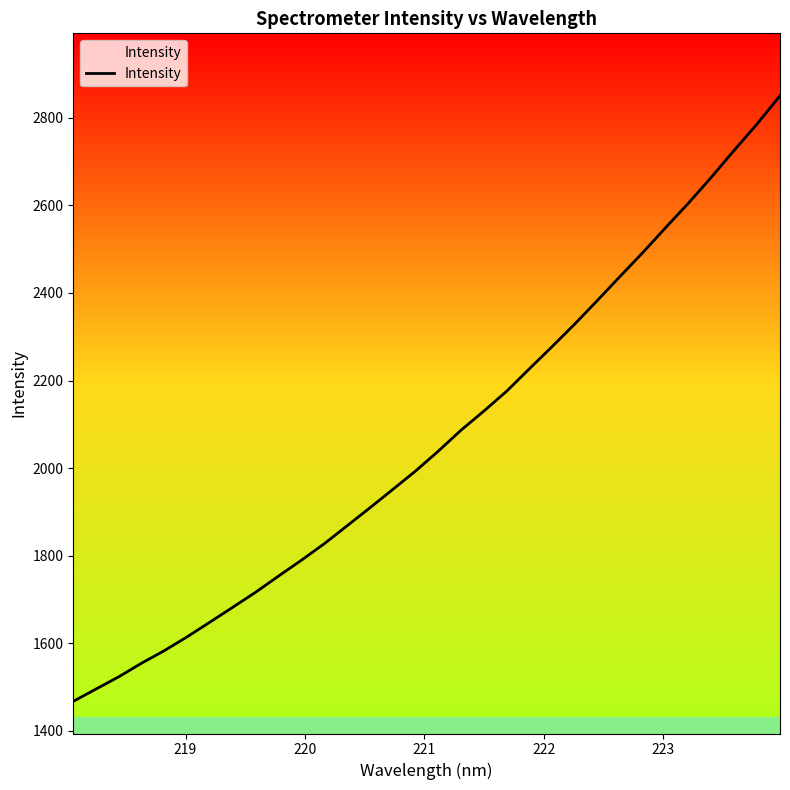

Reading right to left, extract all data points from this chart.

2850.3	2786.3	2726.5	2665.2	2606.2	2550.4	2493.6	2439.0	2383.9	2329.6	2277.7	2226.9	2175.6	2130.2	2086.7	2038.7	1993.2	1951.2	1909.3	1868.3	1827.4	1789.8	1753.7	1716.9	1682.7	1648.8	1615.1	1583.5	1554.8	1523.8	1495.6	1467.4